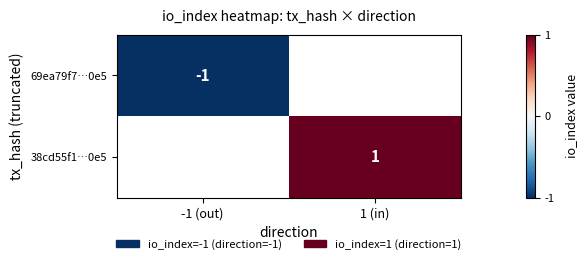

How many series are shown in this chart?

2